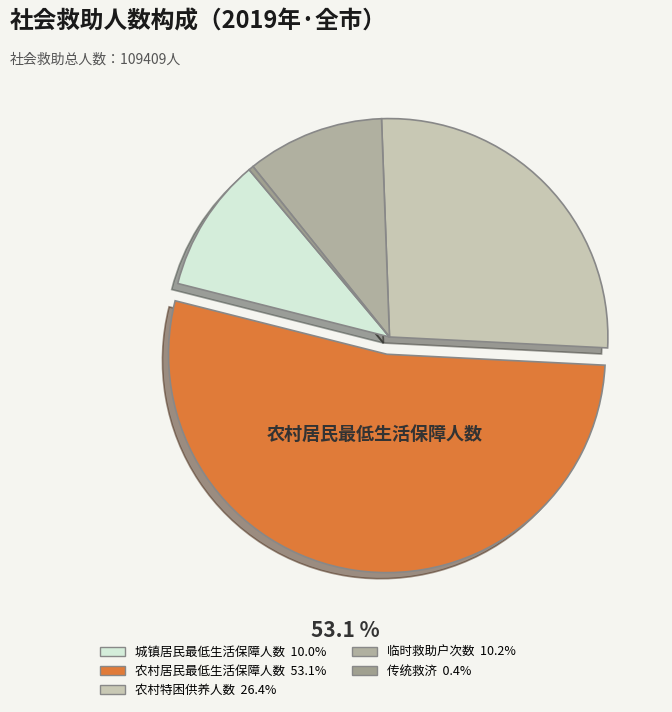

How many segments does this pie chart have?

5